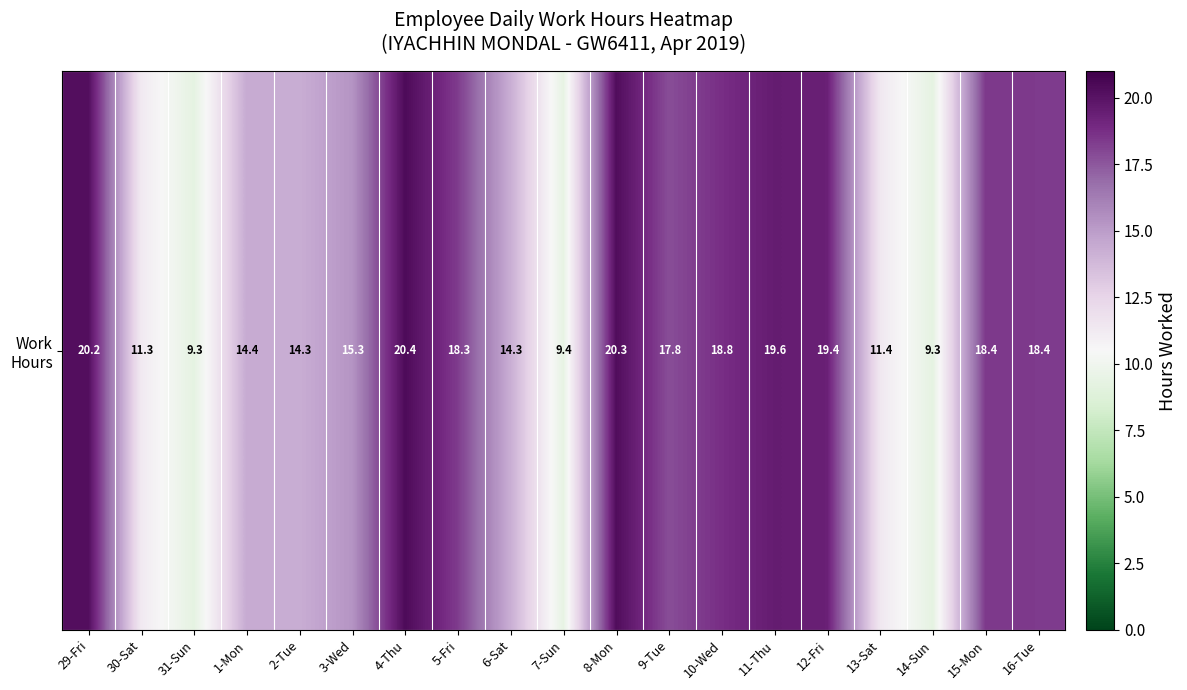

Which category has the lowest value across all series?

31-Sun